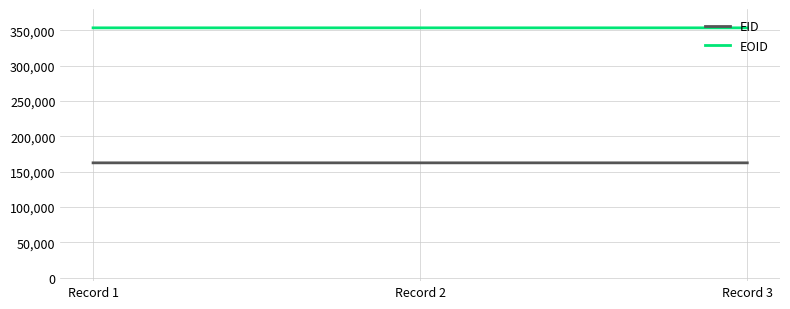

Count the EID values in the range 162363 to 162365.

3